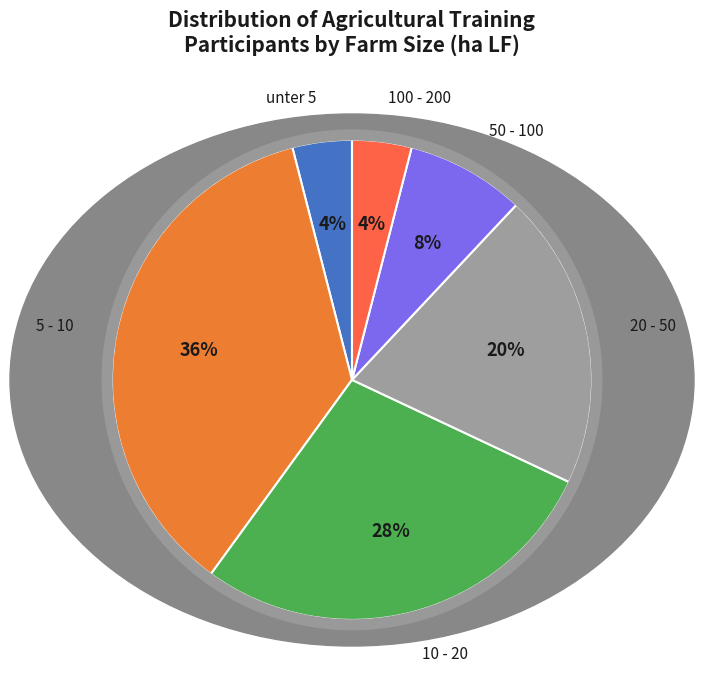

How many slices are in this pie chart?

6